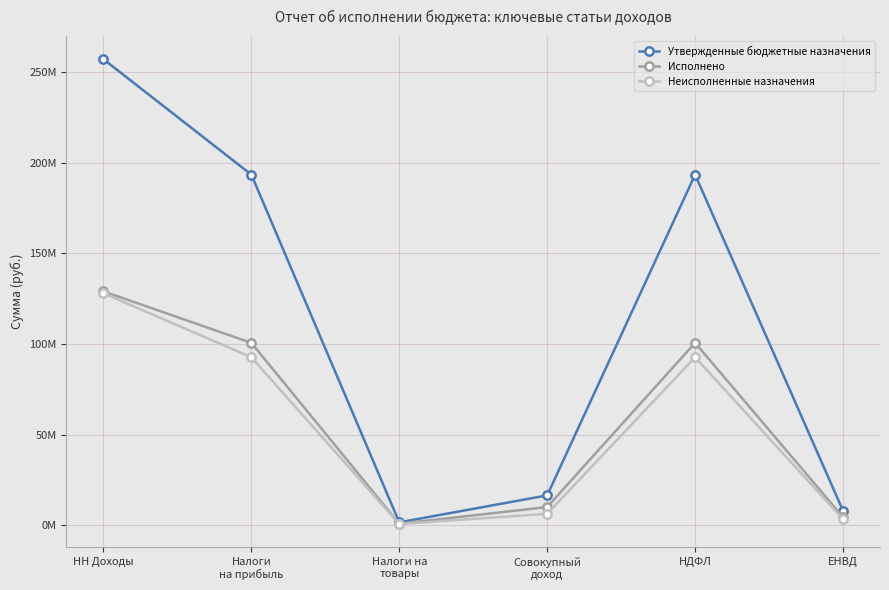

What is the label of the 5th point from the left?

НДФЛ